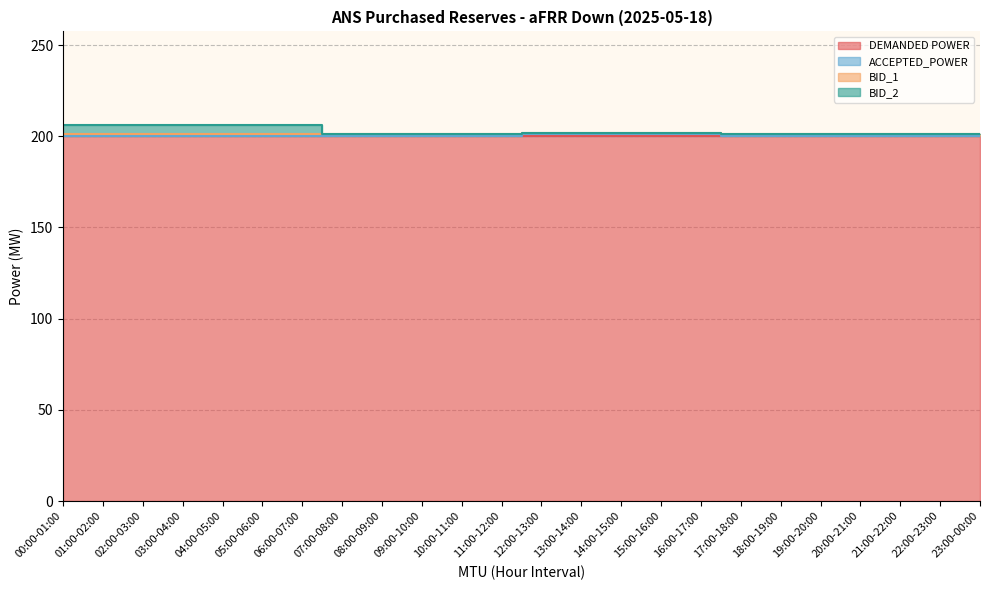

What is the difference between the highest and lowest values at 08:00-09:00?

1